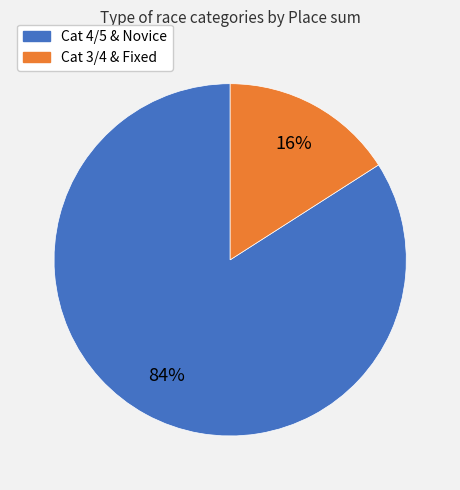

To the nearest percent, what is the average slice percentage?

50%